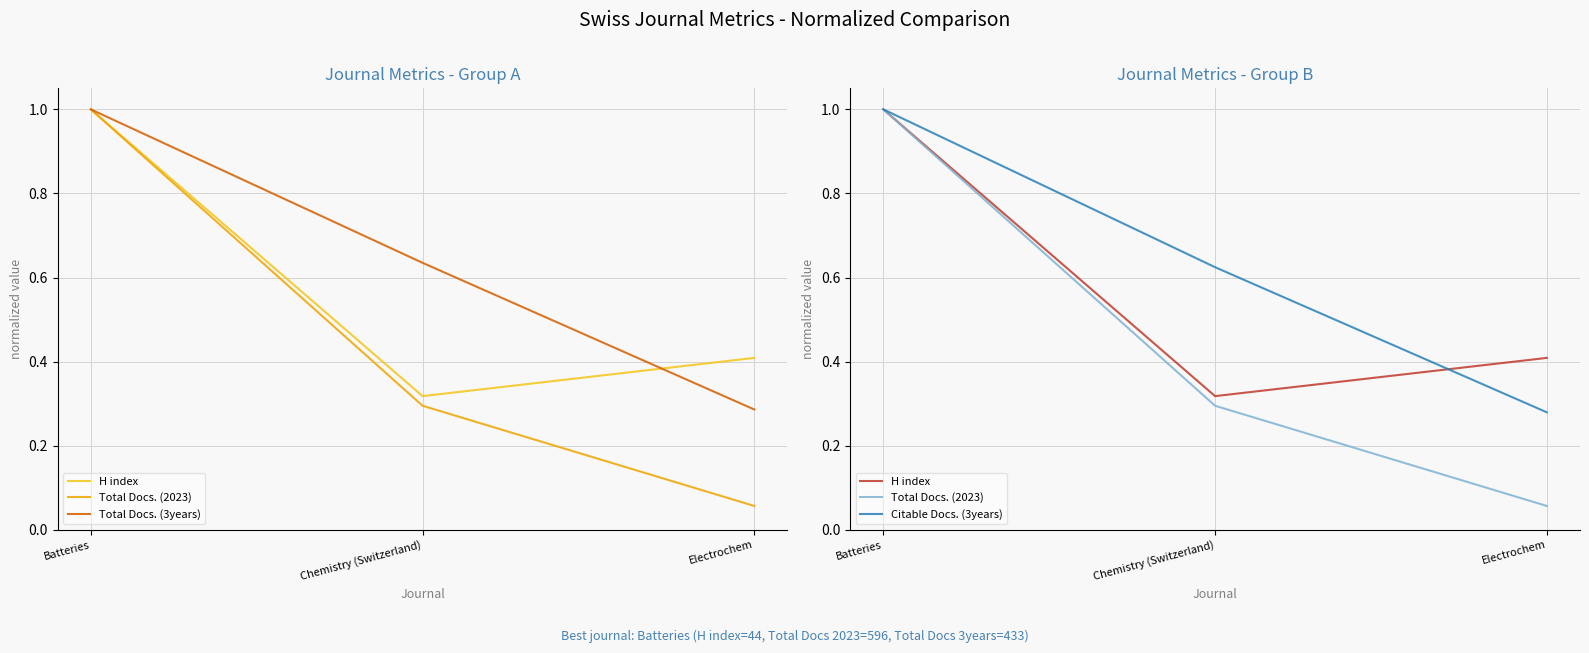

Reading left to right, what are all the values shown in this chart?

H index: 1.0	0.3	0.4
Total Docs. (2023): 1.0	0.3	0.1
Total Docs. (3years): 1.0	0.6	0.3
Citable Docs. (3years): 1.0	0.6	0.3